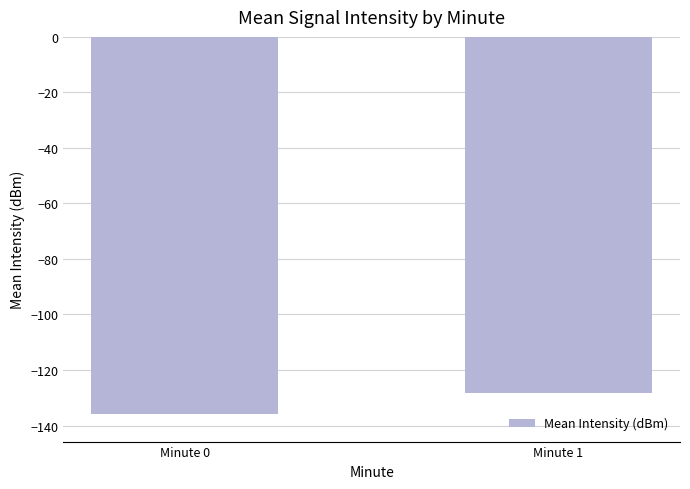

What is the value of the 1st bar from the left?

-135.8